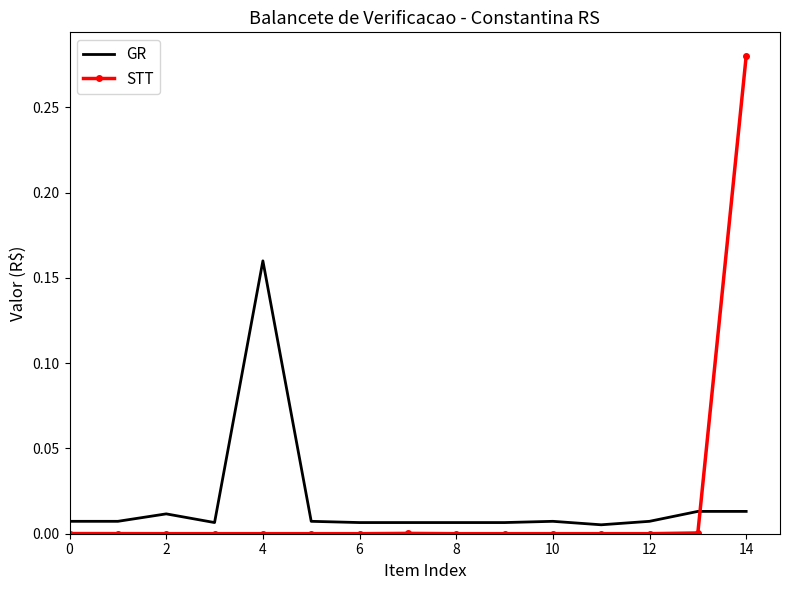

List the series in order of their peak value, highest first.

STT, GR